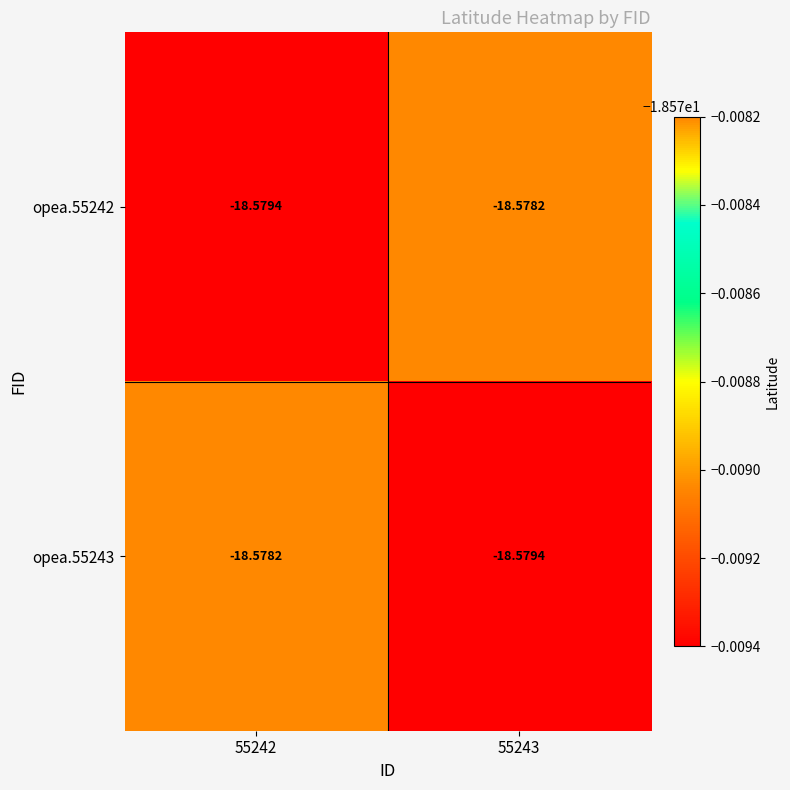

Between 55242 and 55243, which series saw the biggest shift?

opea.55242